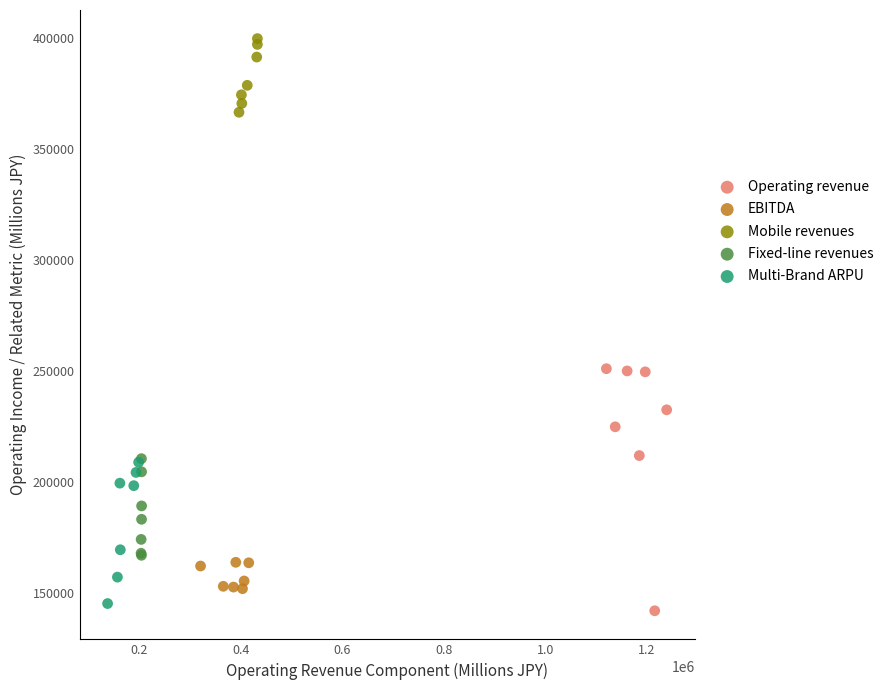

Which series contains the highest Y value?

Mobile revenues